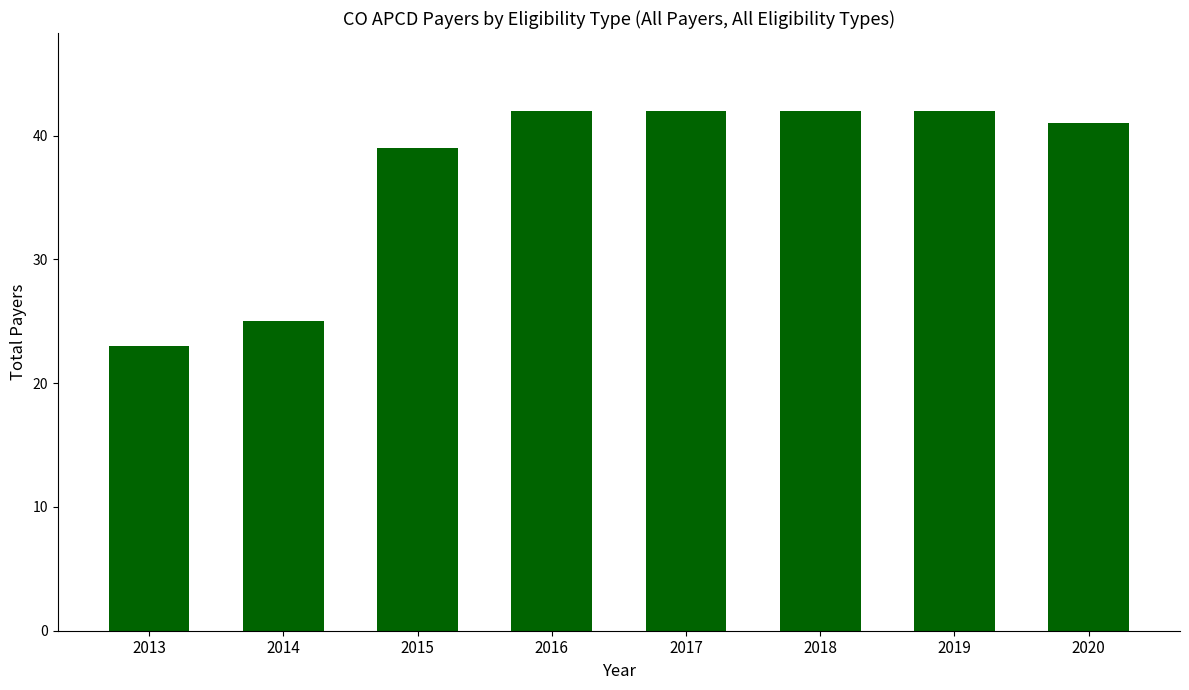

Is it true that the value at 2016 is 57?

False